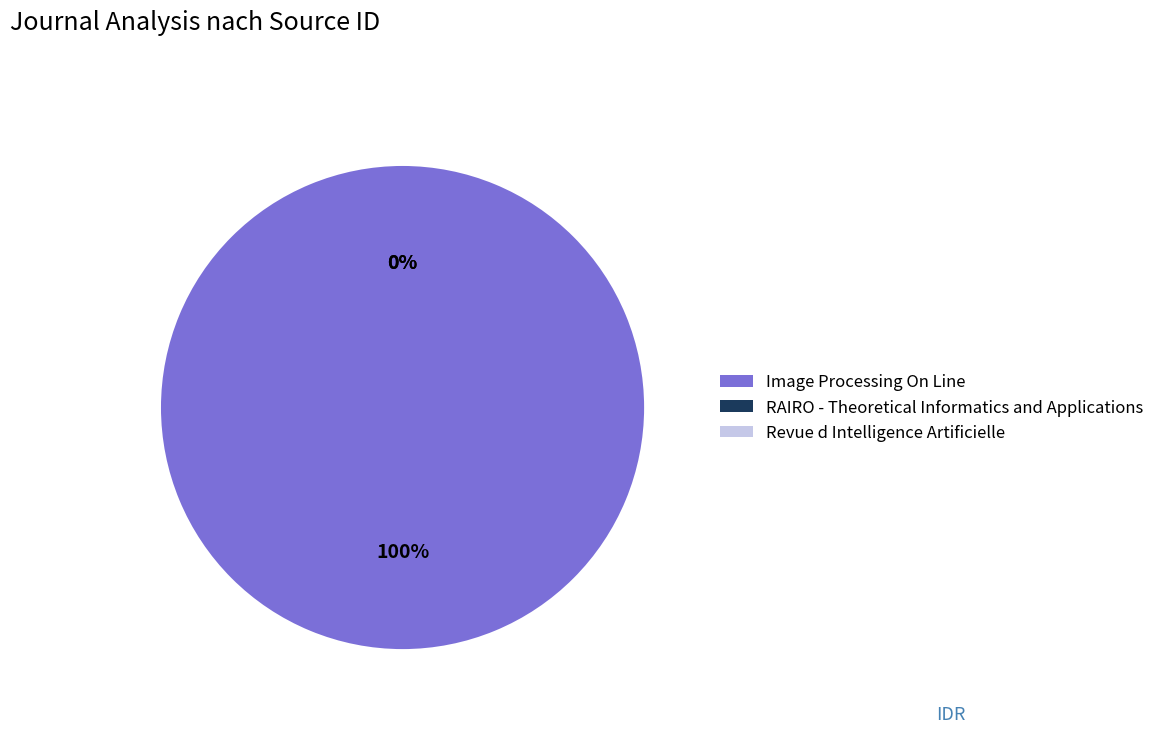

How many segments does this pie chart have?

3